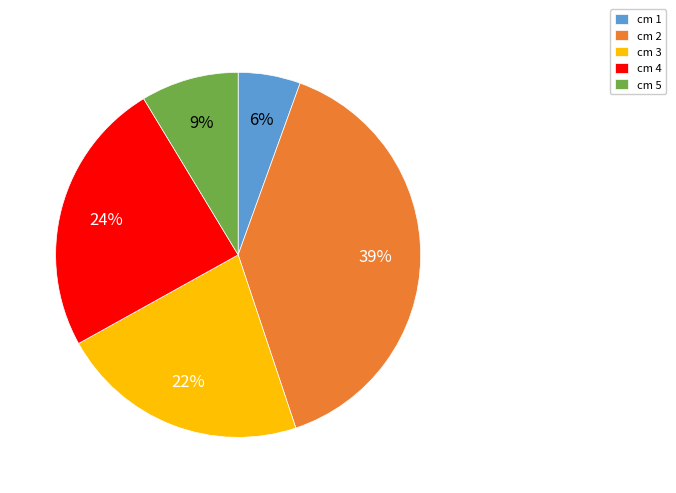

Combined, do cm 1 and cm 4 account for over 50%?

No